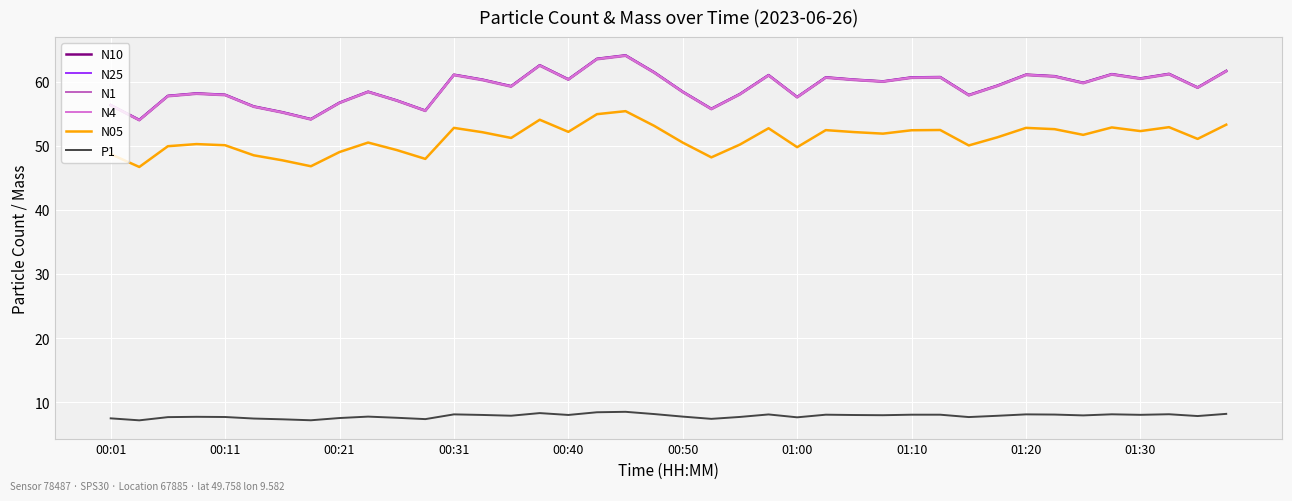

Does the chart have visible grid lines?

Yes